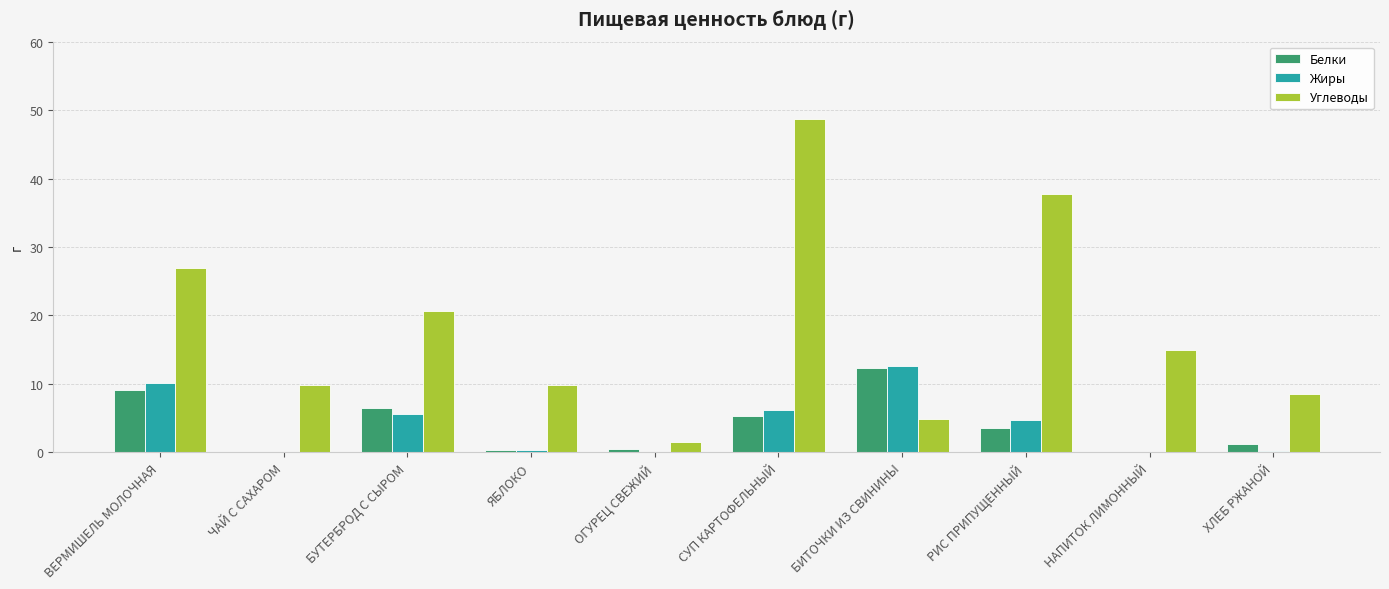

Which series has the largest total across all categories?

Углеводы